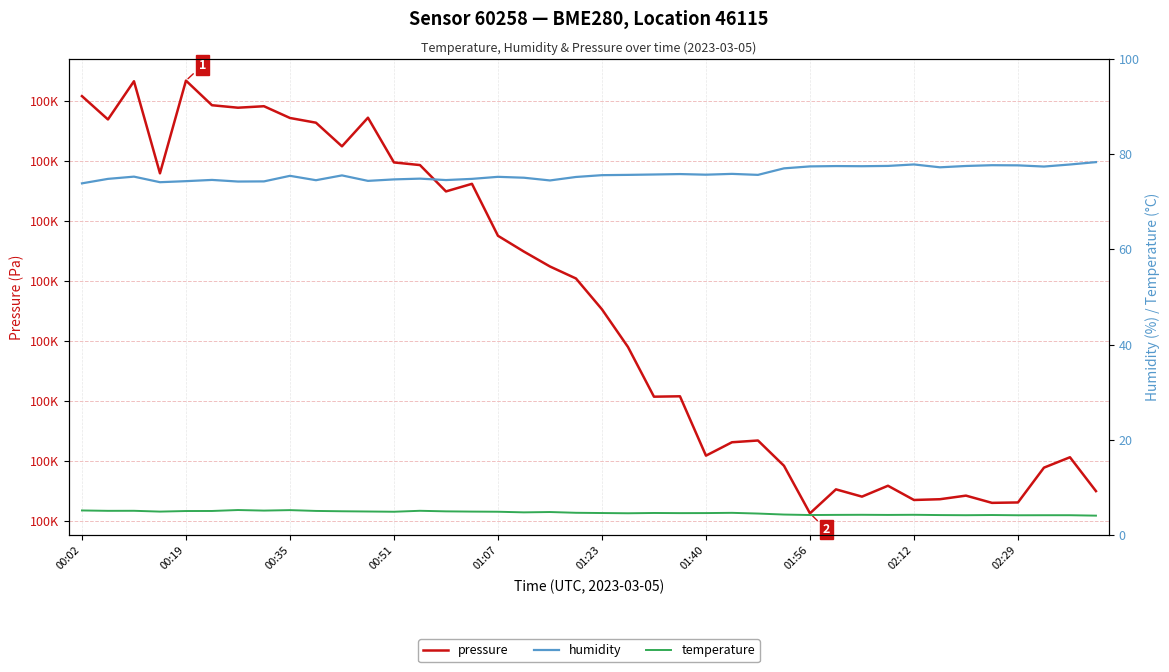

What is the value of the temperature point at the 16th from the left?

4.9